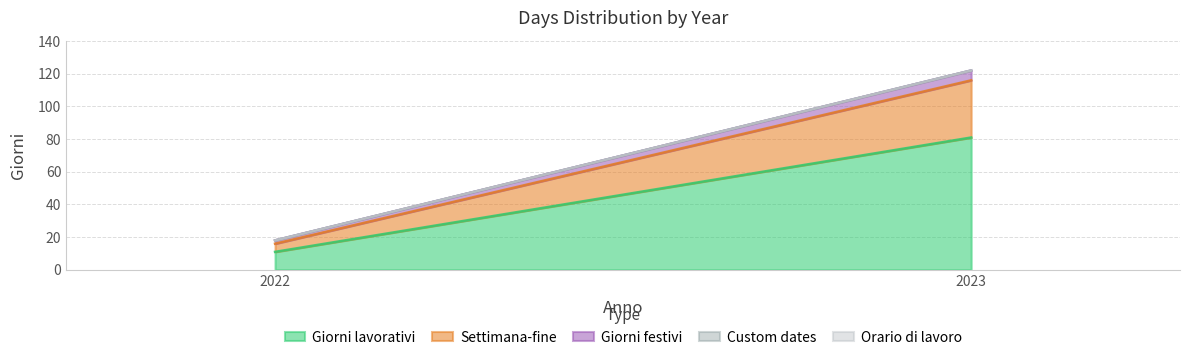

What is the value of the Giorni festivi point at the 2nd from the left?

6